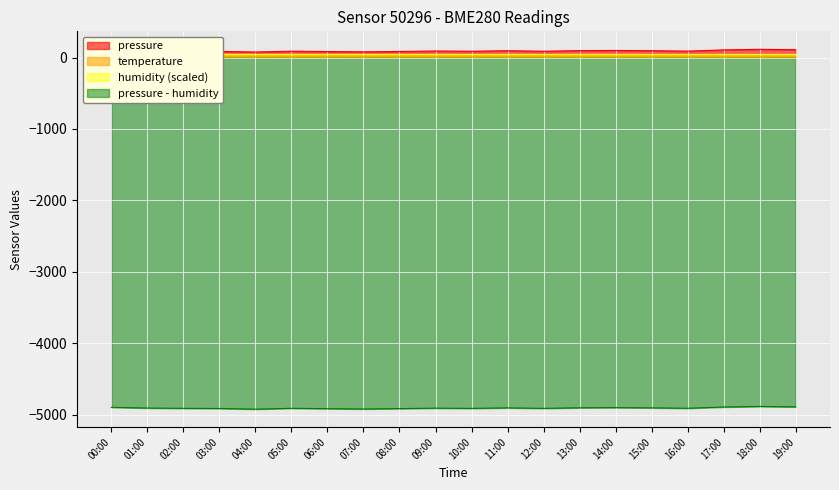

What is the lowest value of the temperature series?

12.4